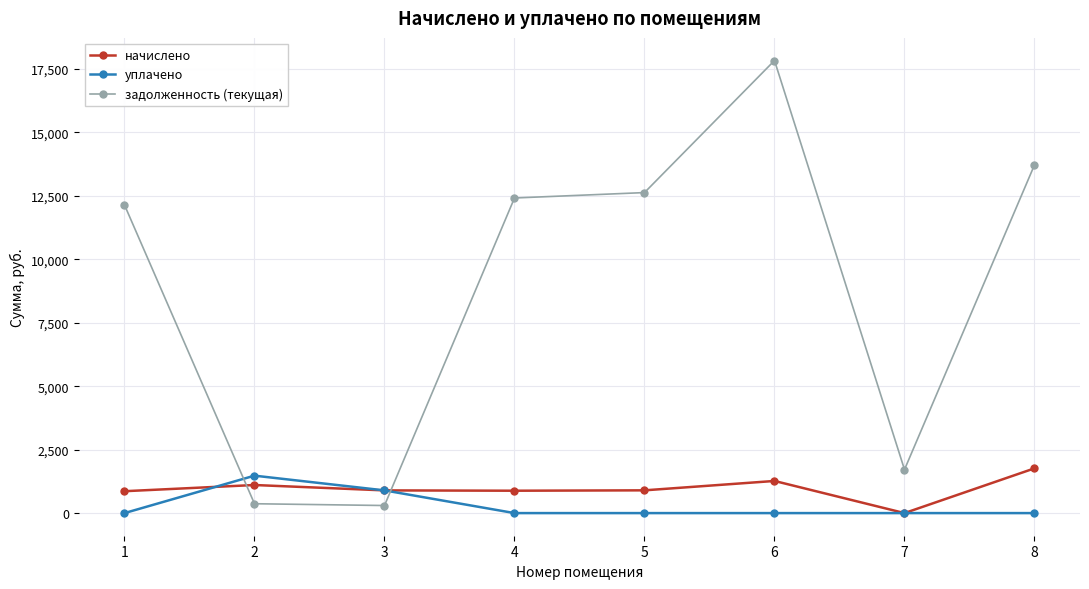

The value of уплачено at 4 is 0.0. True or false?

True